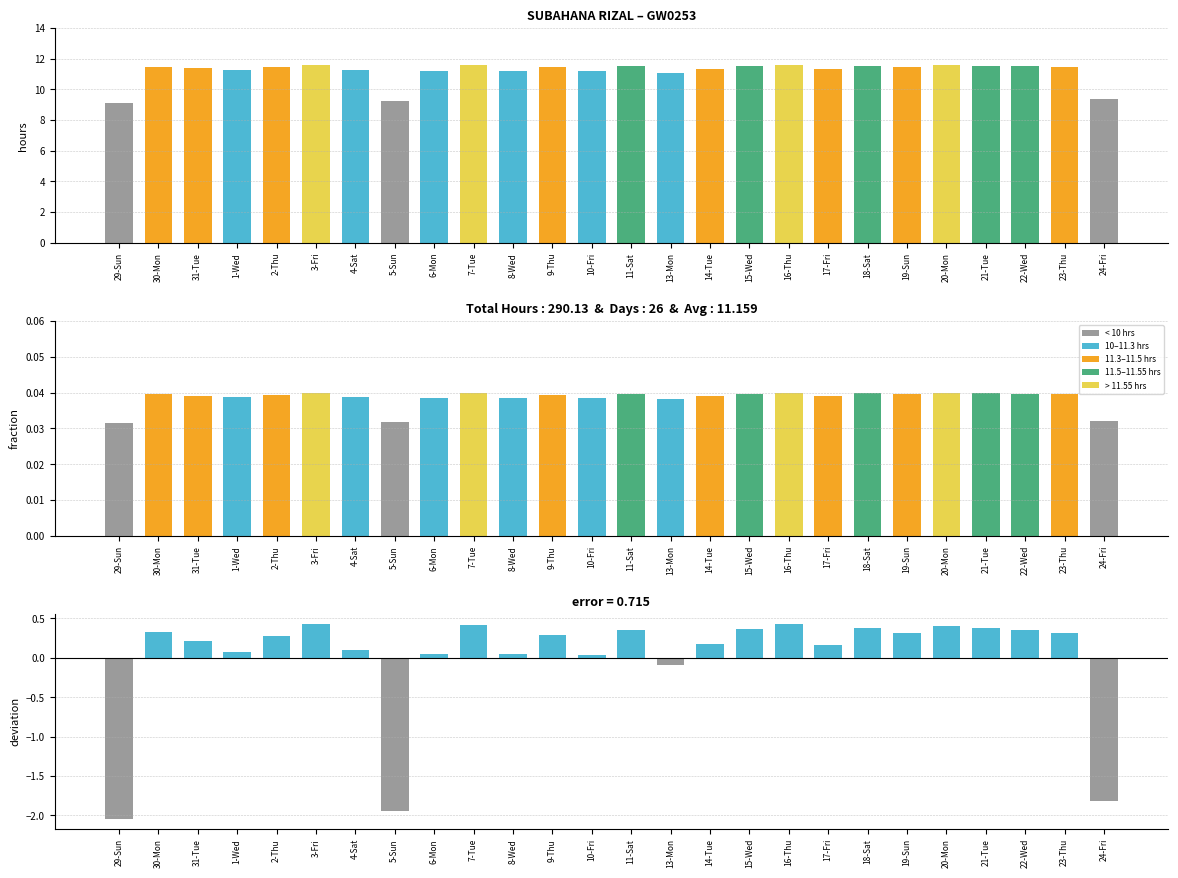

Rank the categories by Low (fraction) value from highest to lowest.

3-Fri, 16-Thu, 7-Tue, 20-Mon, 18-Sat, 21-Tue, 15-Wed, 11-Sat, 22-Wed, 30-Mon, 23-Thu, 19-Sun, 9-Thu, 2-Thu, 31-Tue, 14-Tue, 17-Fri, 4-Sat, 1-Wed, 6-Mon, 8-Wed, 10-Fri, 13-Mon, 24-Fri, 5-Sun, 29-Sun